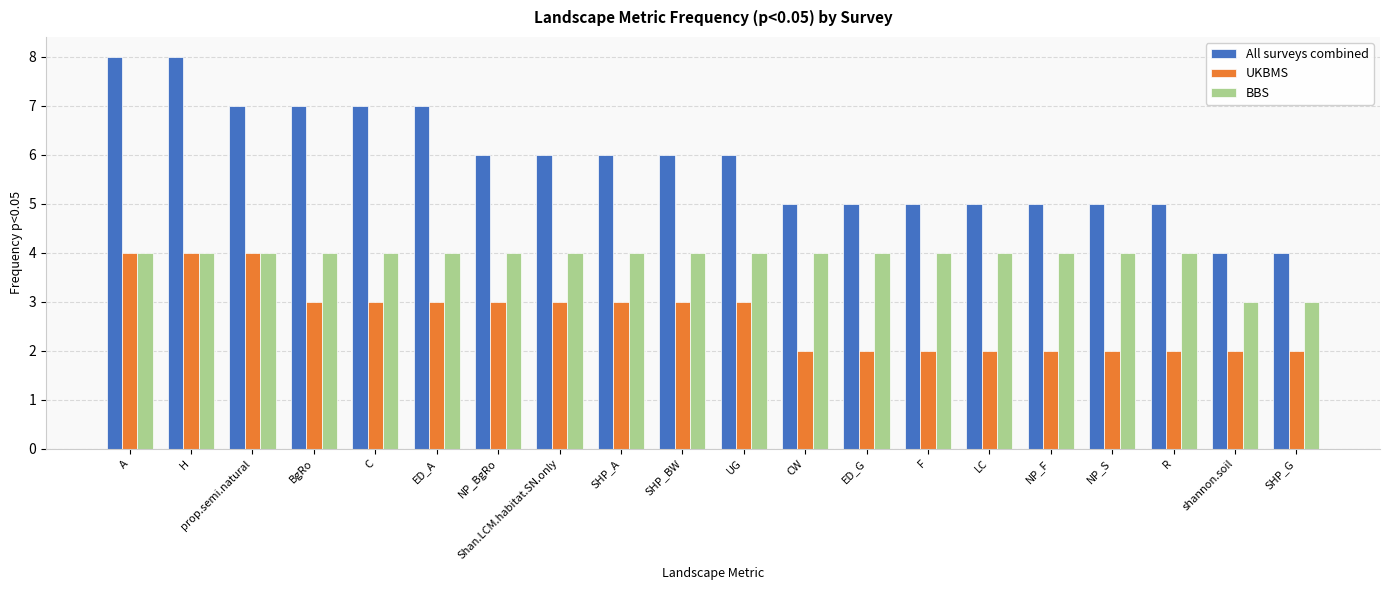

What is the value of the All surveys combined bar at the 17th from the left?

5